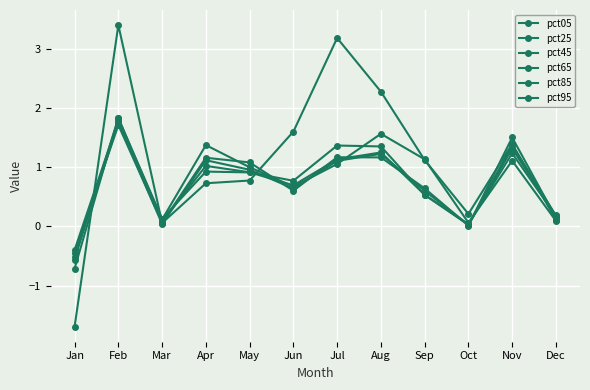

Is this an area chart (filled region under the line)?

No